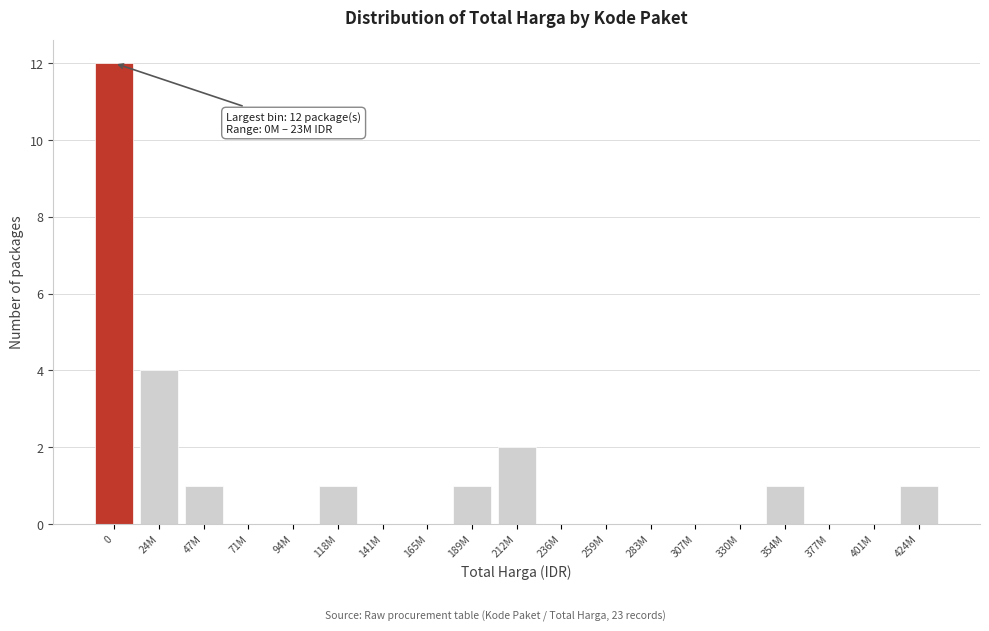

Reading left to right, what are all the values shown in this chart?

0=12	24M=4	47M=1	71M=0	94M=0	118M=1	141M=0	165M=0	189M=1	212M=2	236M=0	259M=0	283M=0	307M=0	330M=0	354M=1	377M=0	401M=0	424M=1